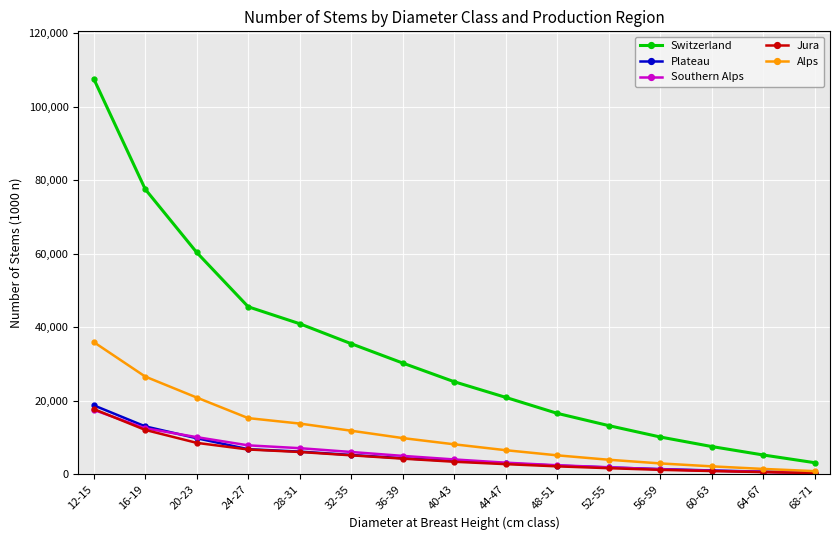

Does the chart have visible grid lines?

Yes